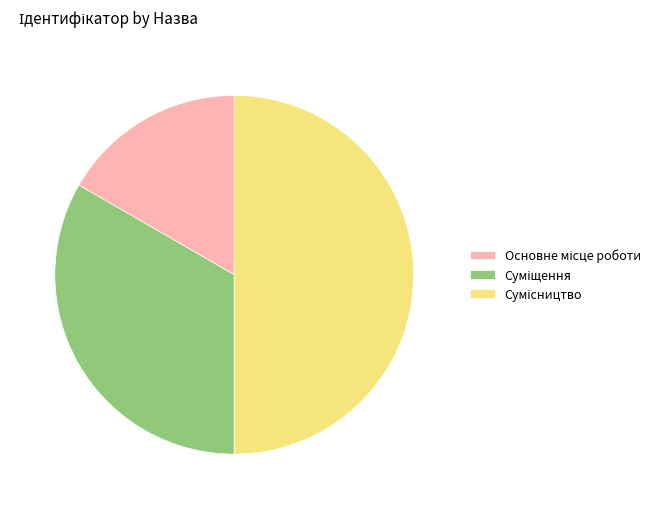

To the nearest percent, what percentage of the pie is Основне місце роботи?

17%